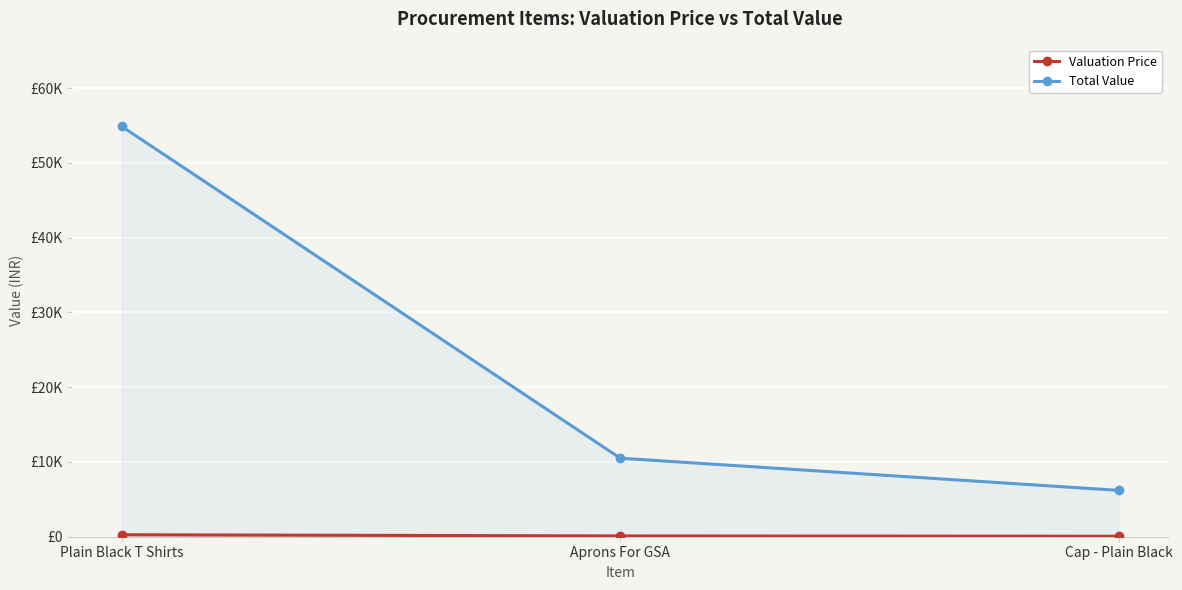

Rank the series by their maximum value, from highest to lowest.

Total Value, Valuation Price